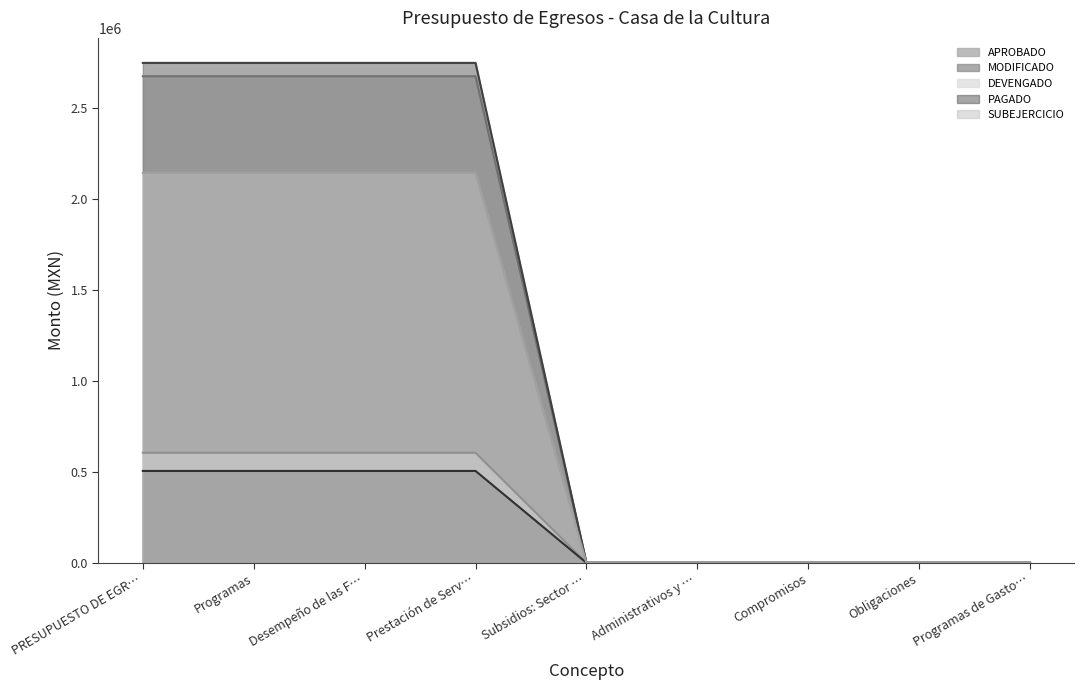

True or false: DEVENGADO has more than 1 interior local peaks.

False